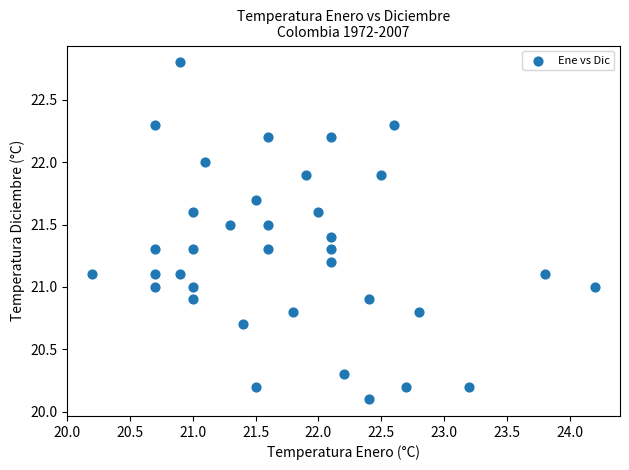

What is the range of Y values (max minus min)?

2.7